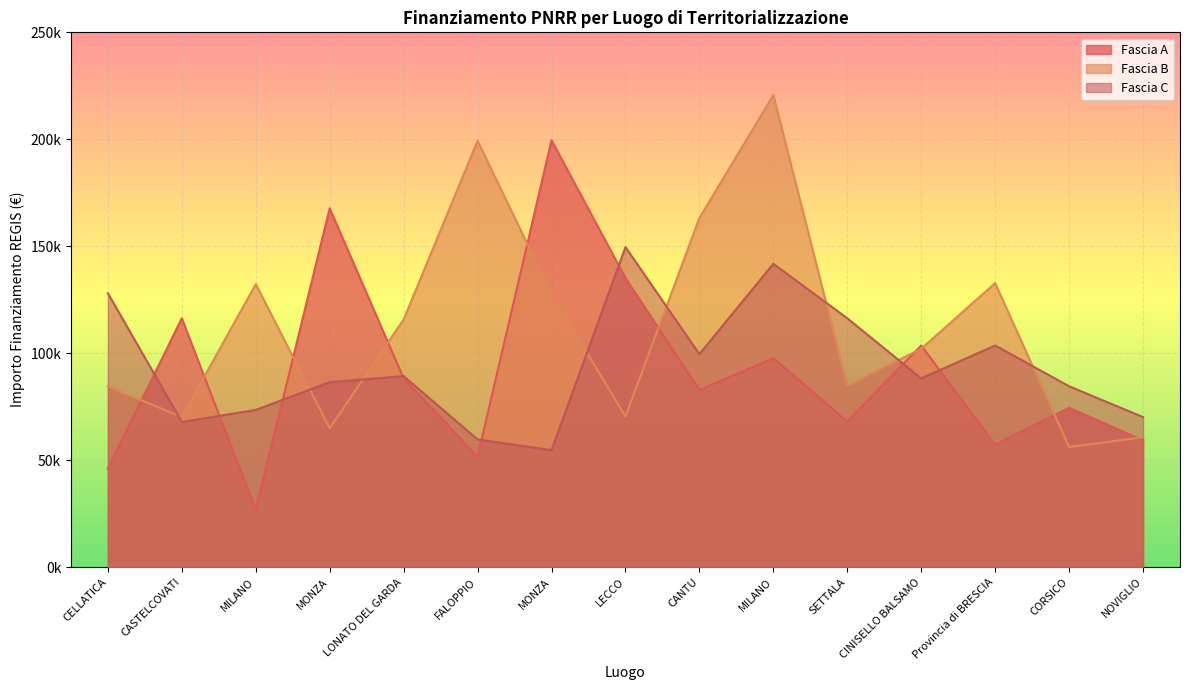

How many data points in Fascia A are less than 82798?

7